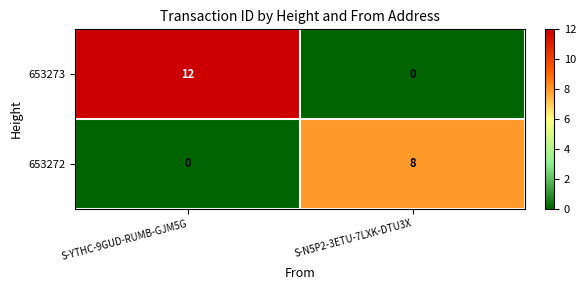

What is the sum of the 653272 values at S-N5P2-3ETU-7LXK-DTU3X and S-YTHC-9GUD-RUMB-GJM5G?

8